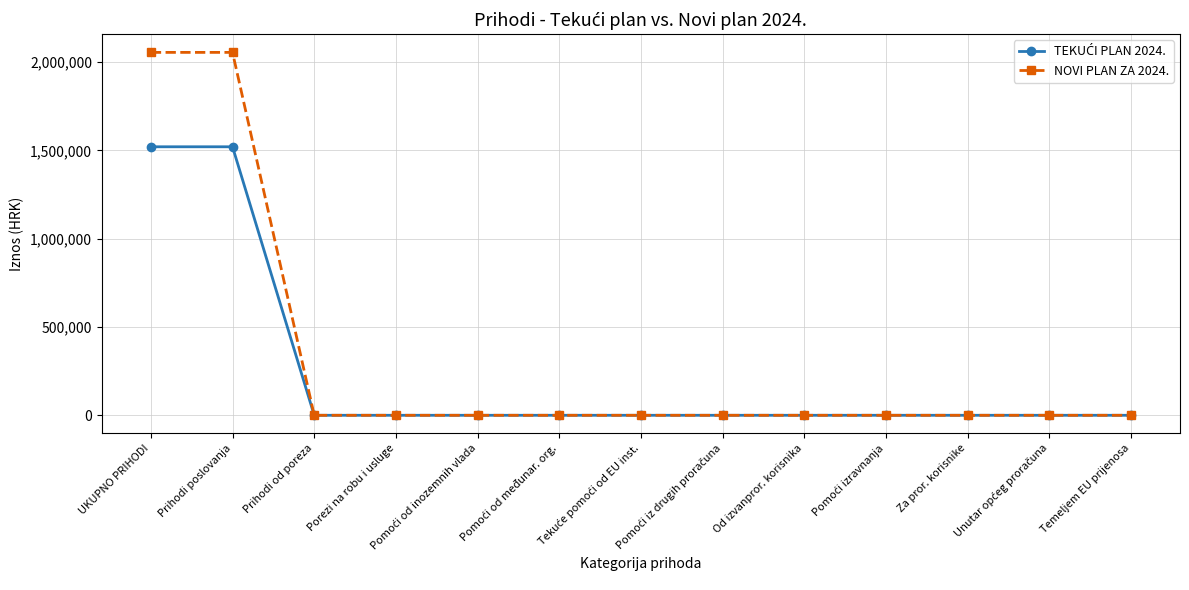

Which series has the widest spread of values?

NOVI PLAN ZA 2024.